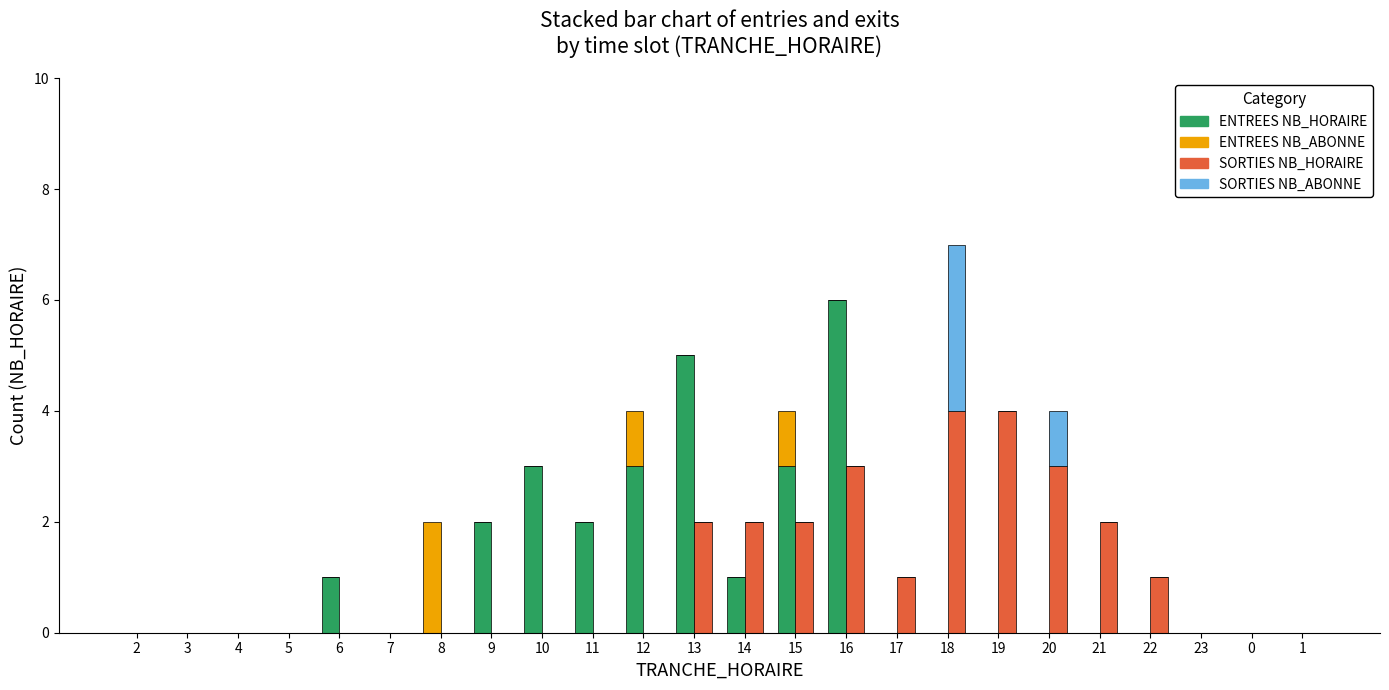

Where is SORTIES NB_ABONNE nearest to the value 1?

20